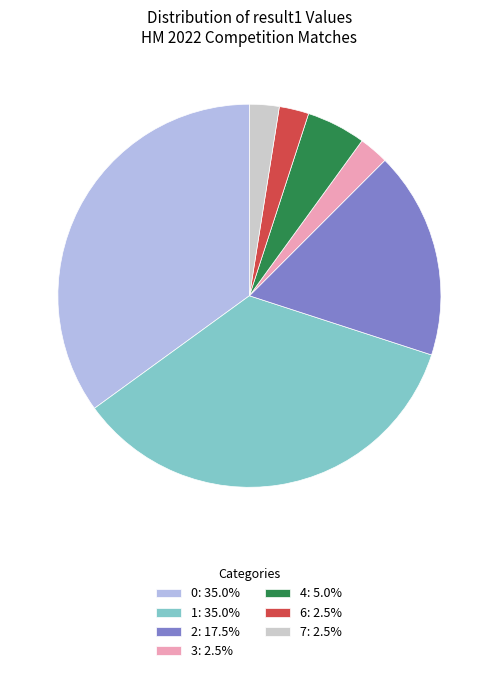

Approximately how many times larger is the value at 3: 2.5% compared to 6: 2.5%?

1.0